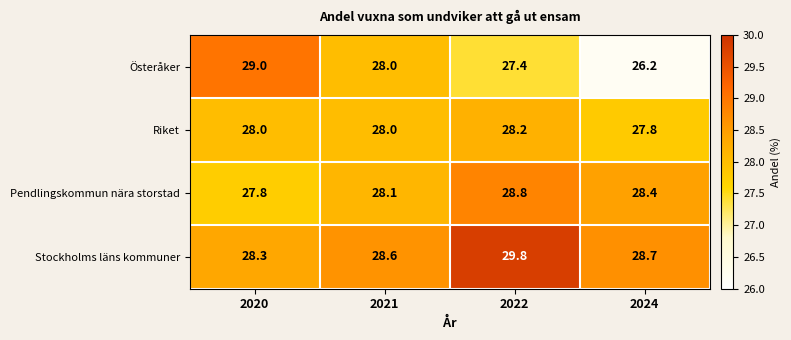

At which label is Stockholms läns kommuner closest to 29?

2024